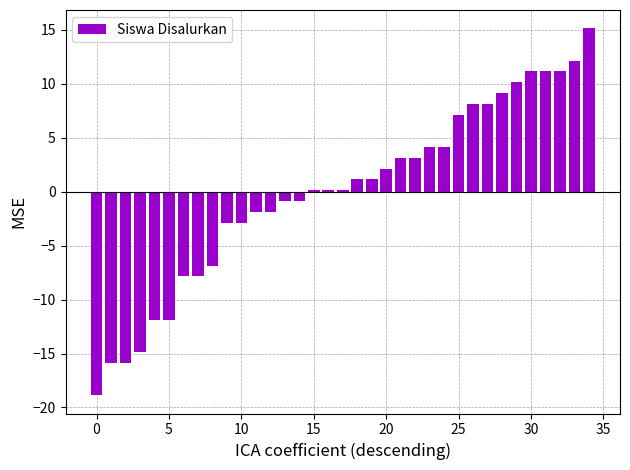

What is the value of the 11th bar from the left?

-2.9